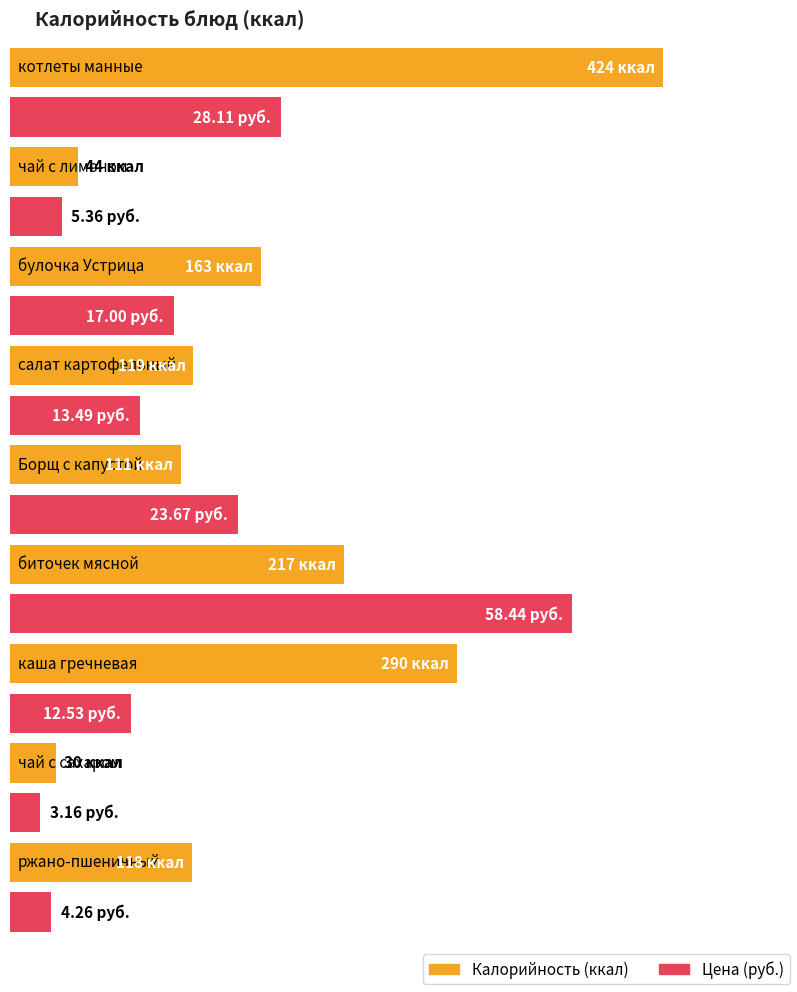

The Цена series shows 5.4 at чай с лимоном. True or false?

True